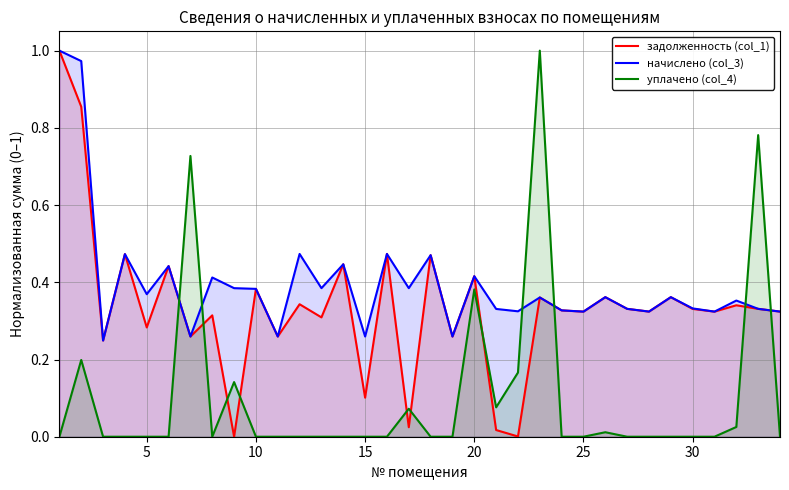

The value of уплачено (col_4) at 25 is 0.0. True or false?

True